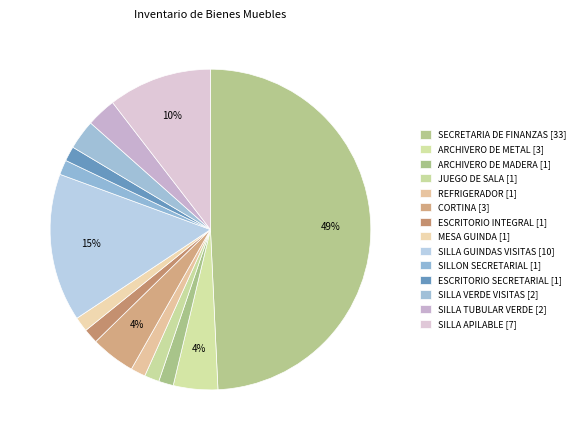

Count the number of slices in the pie.

14